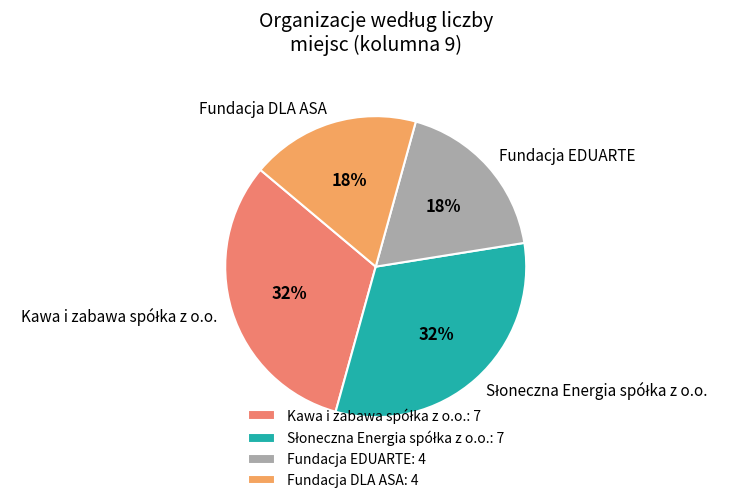

How many slices are in this pie chart?

4